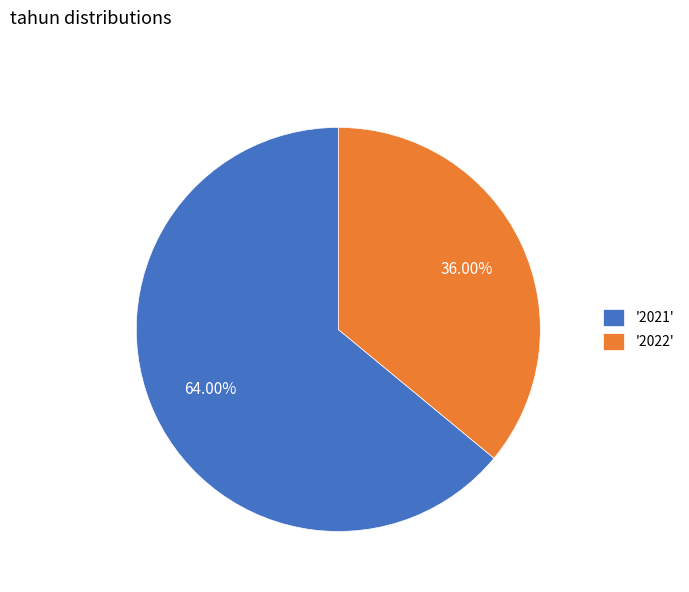

How many slices are in this pie chart?

2